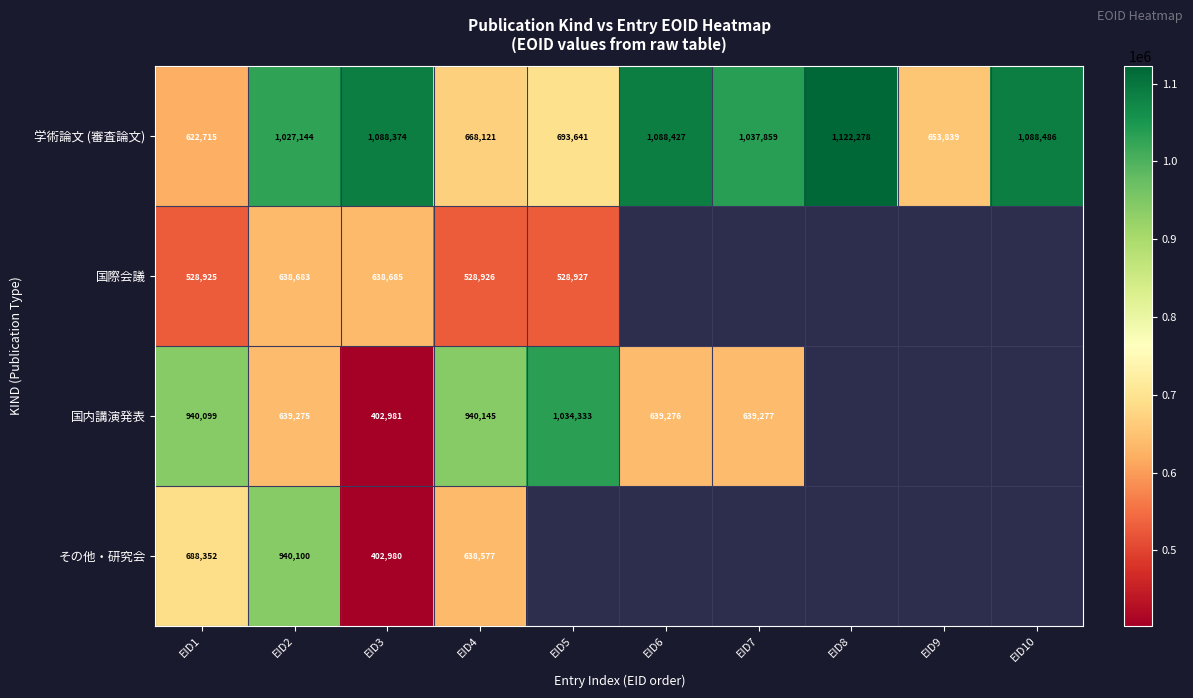

True or false: 国内講演発表 has a value of 1430528 at EID4.

False